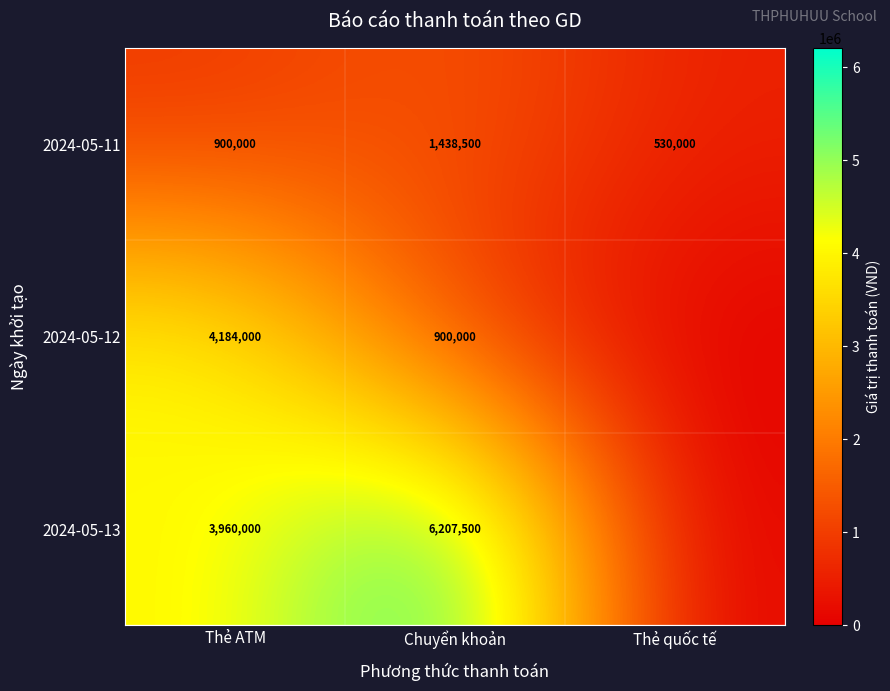

What is the total value across all series at Thẻ ATM?

9044000